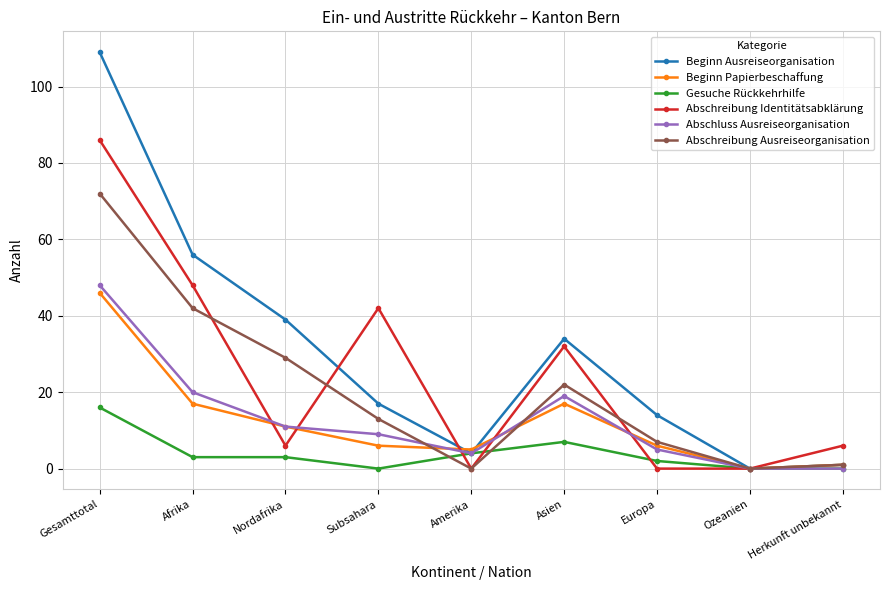

What is the value of the Beginn Papierbeschaffung point at the 7th from the left?

6